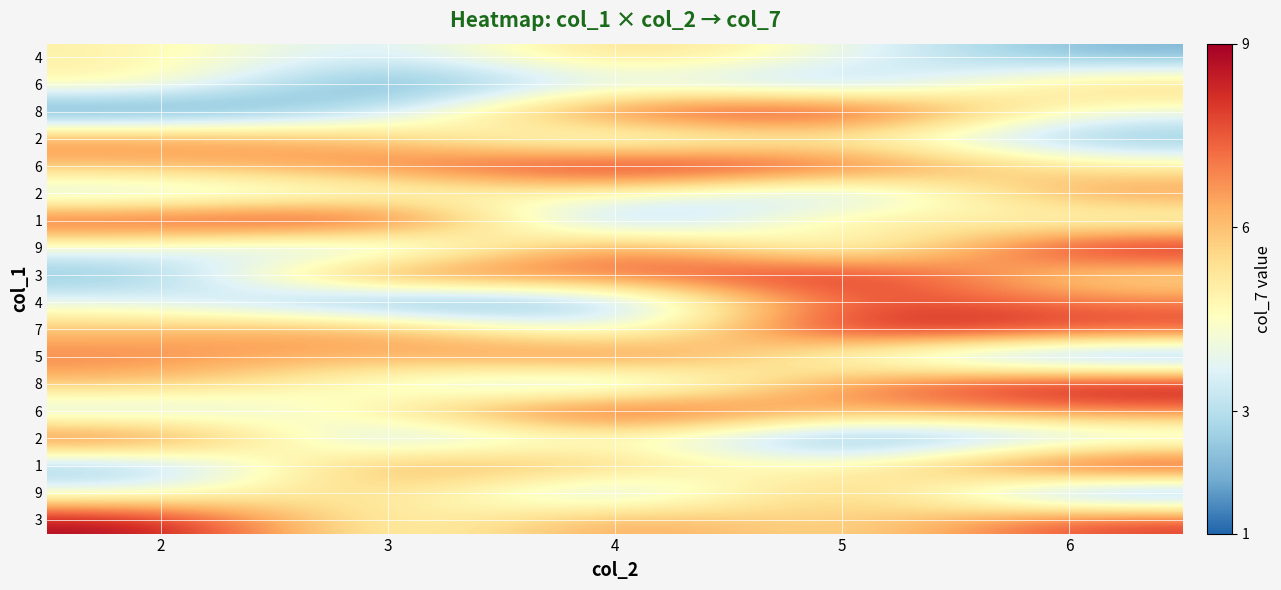

Which has a higher value, 4 or 2?

4